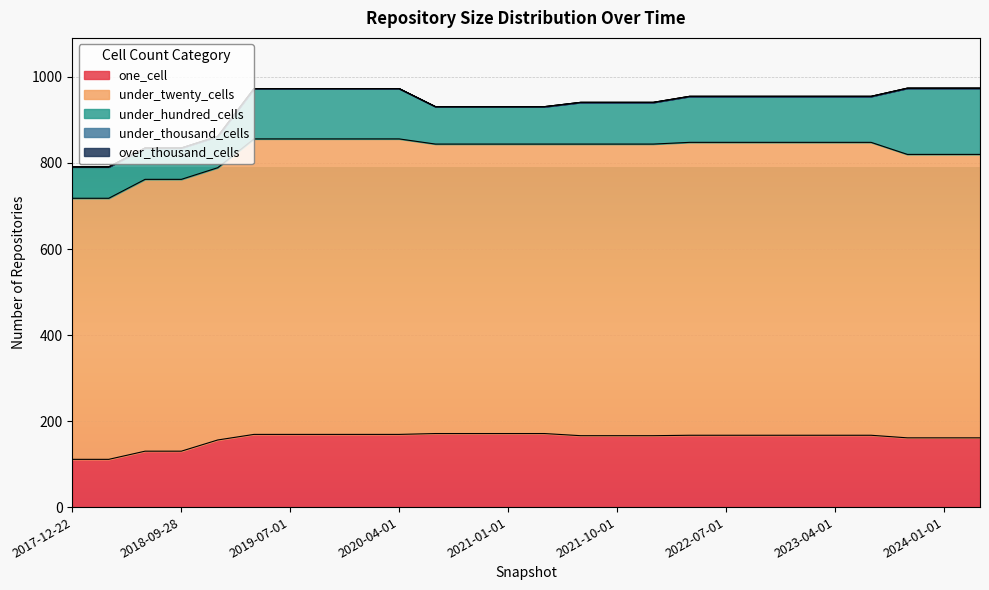

Rank the categories by under_twenty_cells value from lowest to highest.

2017-12-22, 2018-04-09, 2018-07-11, 2018-09-28, 2019-01-01, 2023-10-01, 2024-01-01, 2024-04-01, 2020-07-01, 2020-10-01, 2021-01-01, 2021-04-01, 2021-07-01, 2021-10-01, 2022-01-01, 2022-04-01, 2022-07-01, 2022-10-01, 2023-01-01, 2023-04-01, 2023-07-01, 2019-04-06, 2019-07-01, 2019-10-09, 2020-01-01, 2020-04-01